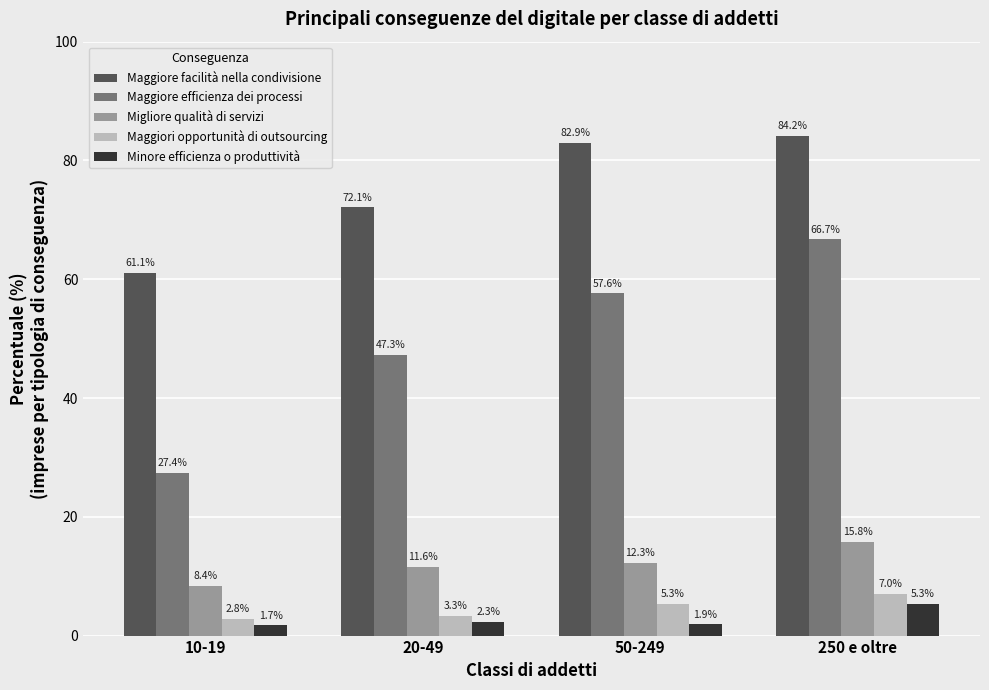

What is the maximum value shown in the chart?

84.2